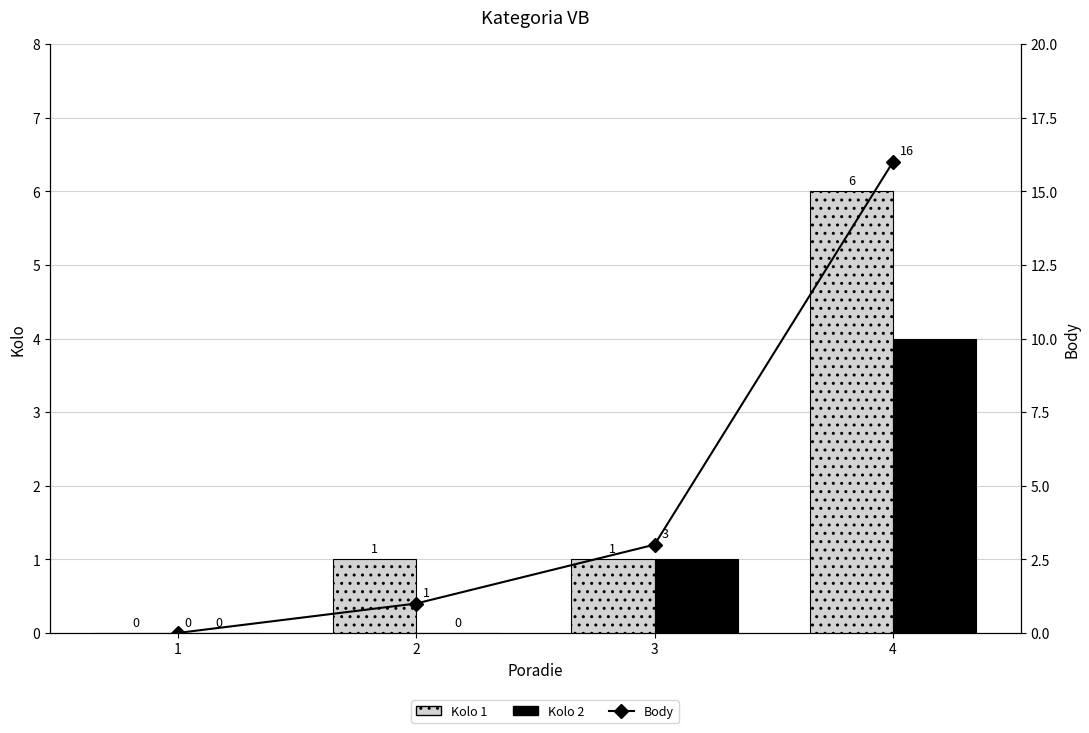

What value does the Kolo 1 series have at 4?

6